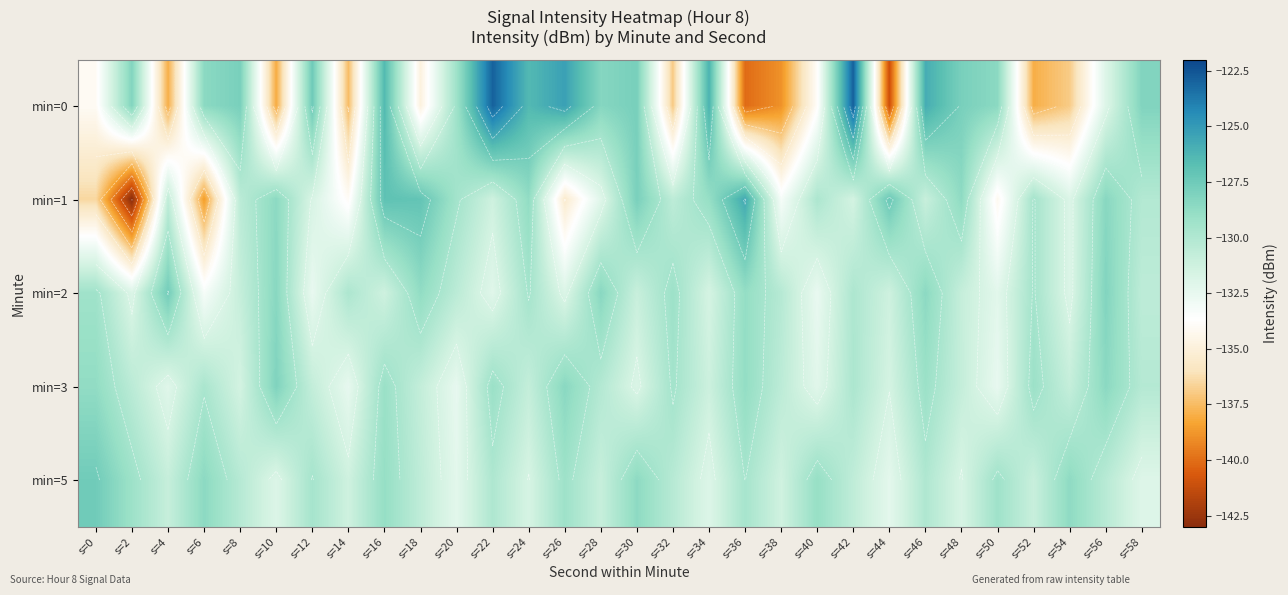

What is the spread (max minus min) of values at s=38?

8.7